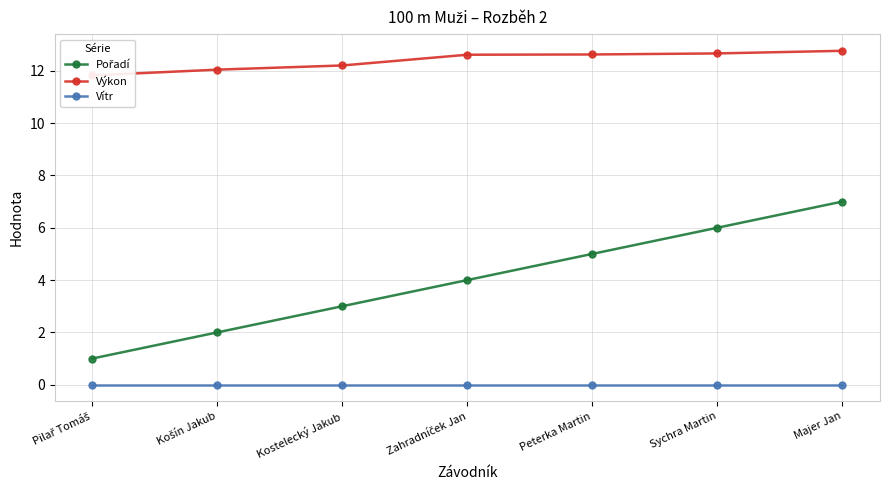

Reading left to right, list all the values displayed in this chart.

Pořadí: Pilař Tomáš=1.0	Košín Jakub=2.0	Kostelecký Jakub=3.0	Zahradníček Jan=4.0	Peterka Martin=5.0	Sychra Martin=6.0	Majer Jan=7.0
Výkon: Pilař Tomáš=11.8	Košín Jakub=12.0	Kostelecký Jakub=12.2	Zahradníček Jan=12.6	Peterka Martin=12.6	Sychra Martin=12.7	Majer Jan=12.8
Vítr: Pilař Tomáš=0.0	Košín Jakub=0.0	Kostelecký Jakub=0.0	Zahradníček Jan=0.0	Peterka Martin=0.0	Sychra Martin=0.0	Majer Jan=0.0